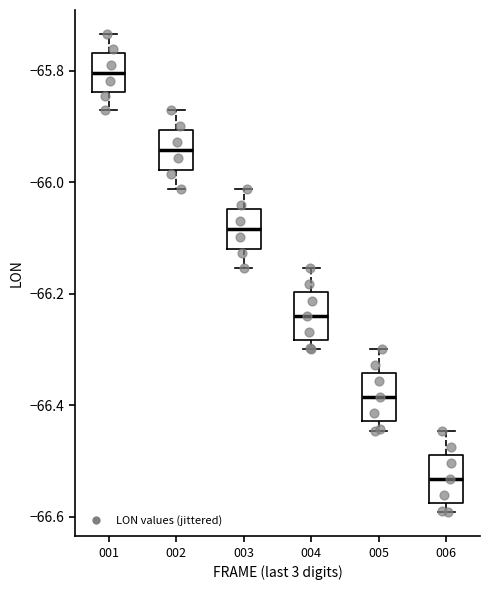

Which box has the highest median line?

001